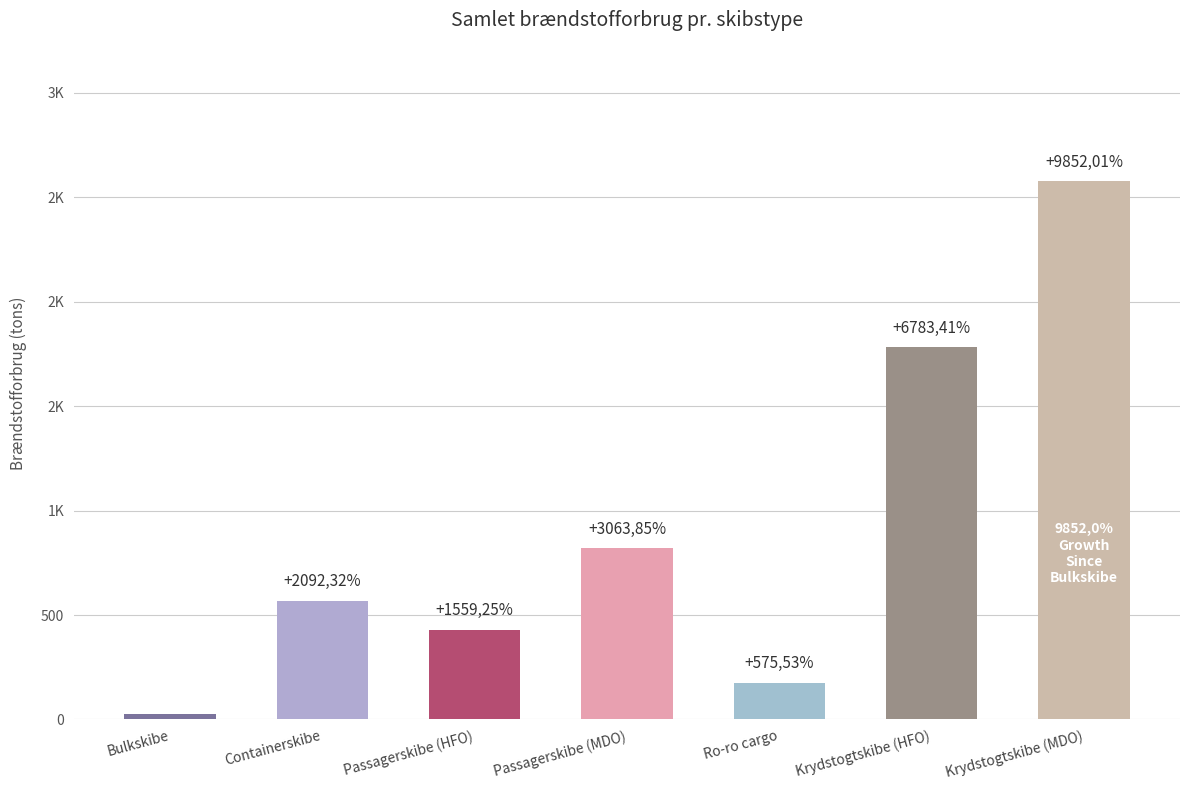

Count the number of data series in this chart.

1